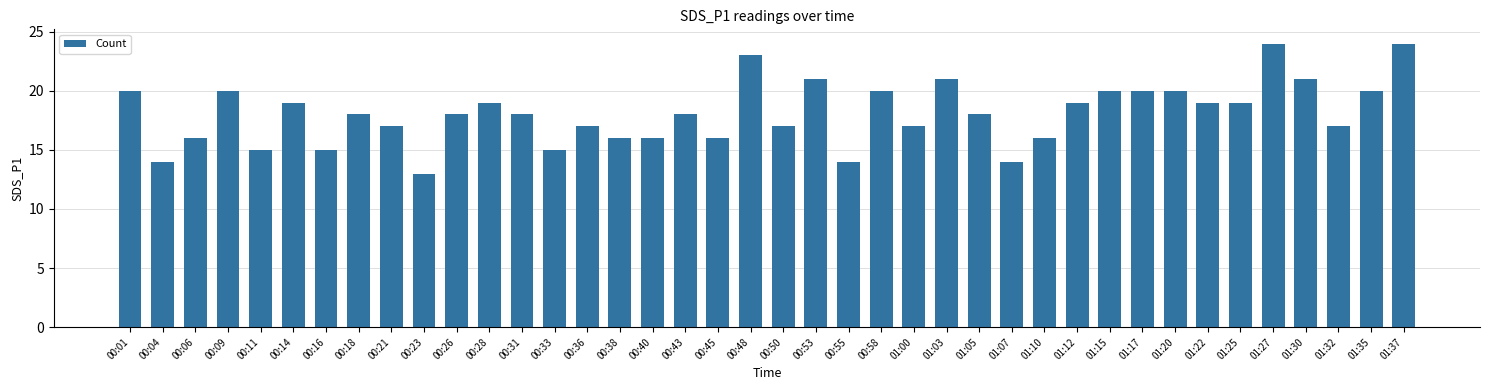

What value does the data have at 01:05, to the nearest 5?

20